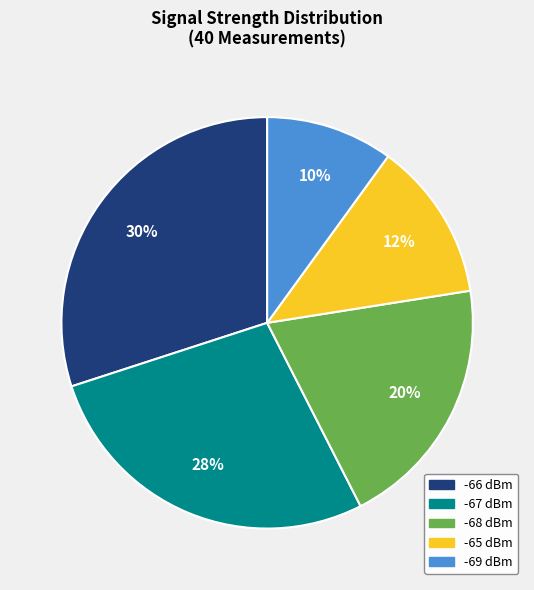

To the nearest percent, what is the average slice percentage?

20%